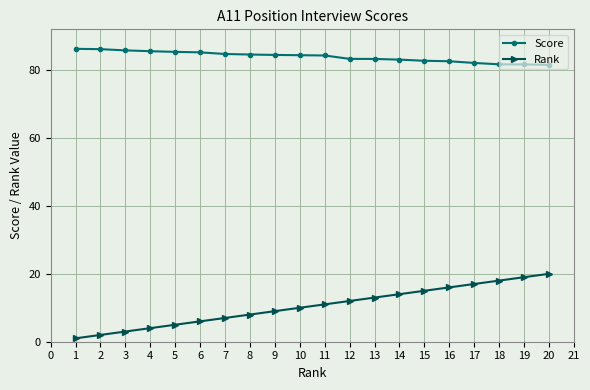

Which series has the largest total across all categories?

Score